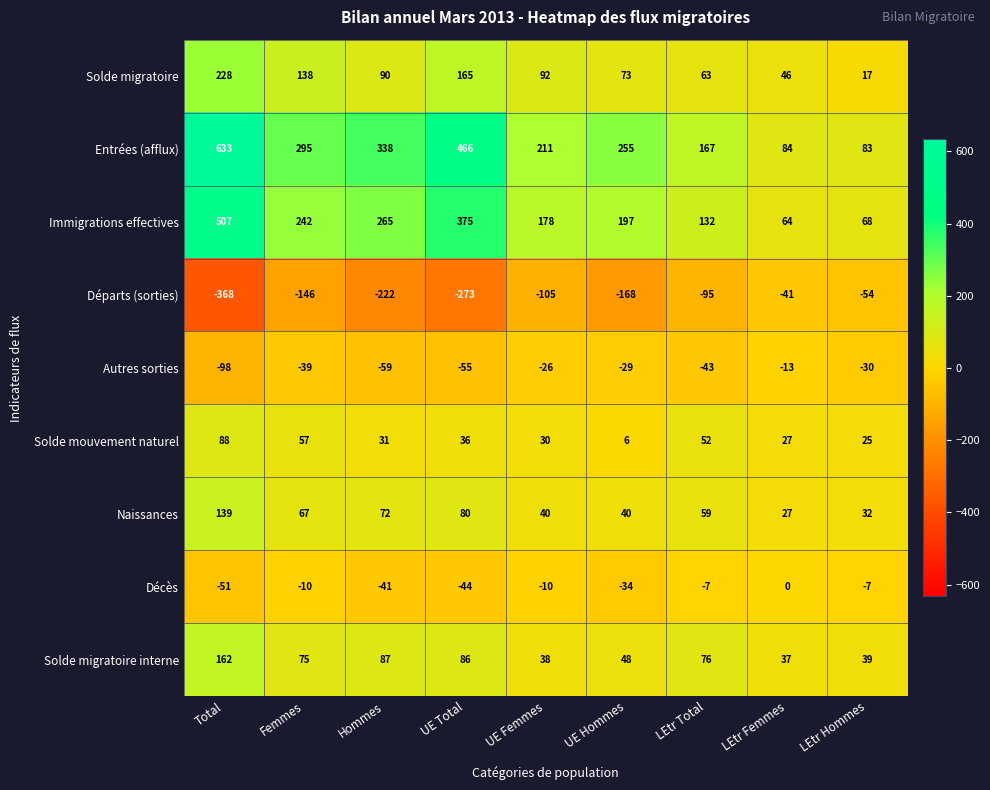

Is it true that Départs (sorties) equals -146 at Femmes?

True